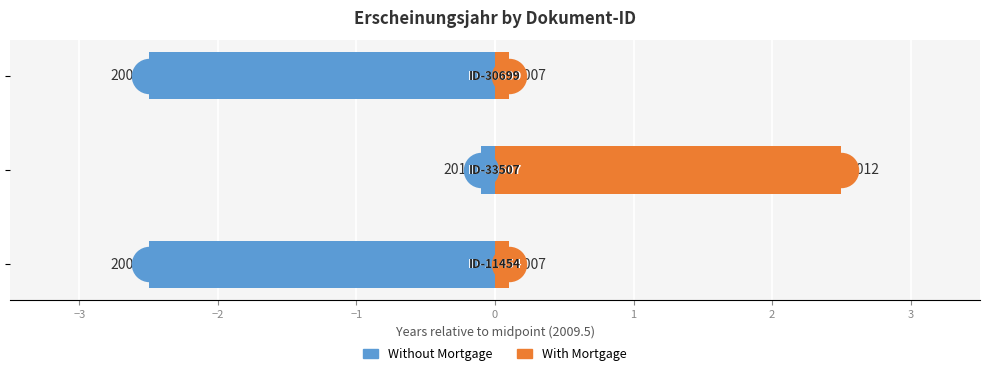

Which series has the largest Y range (max minus min)?

Without Mortgage